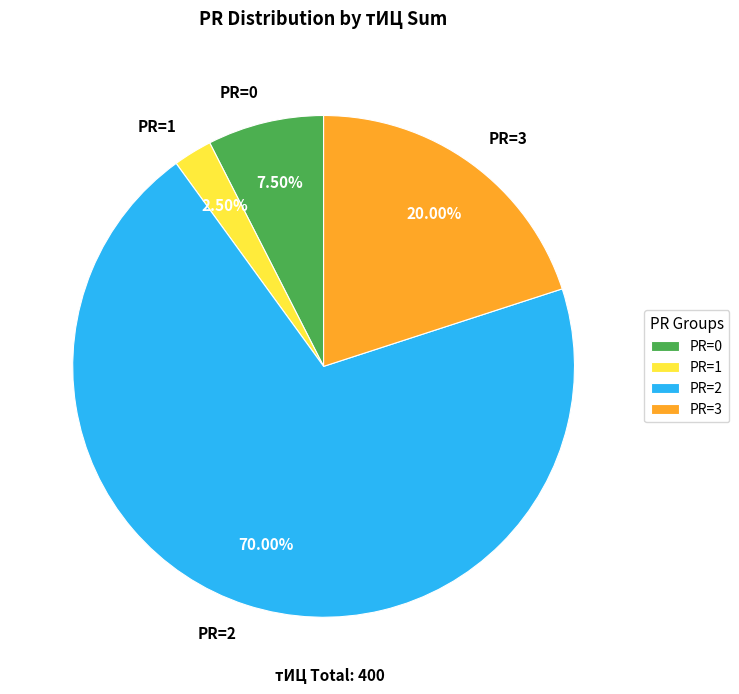

Rank the categories by value from highest to lowest.

PR=2, PR=3, PR=0, PR=1